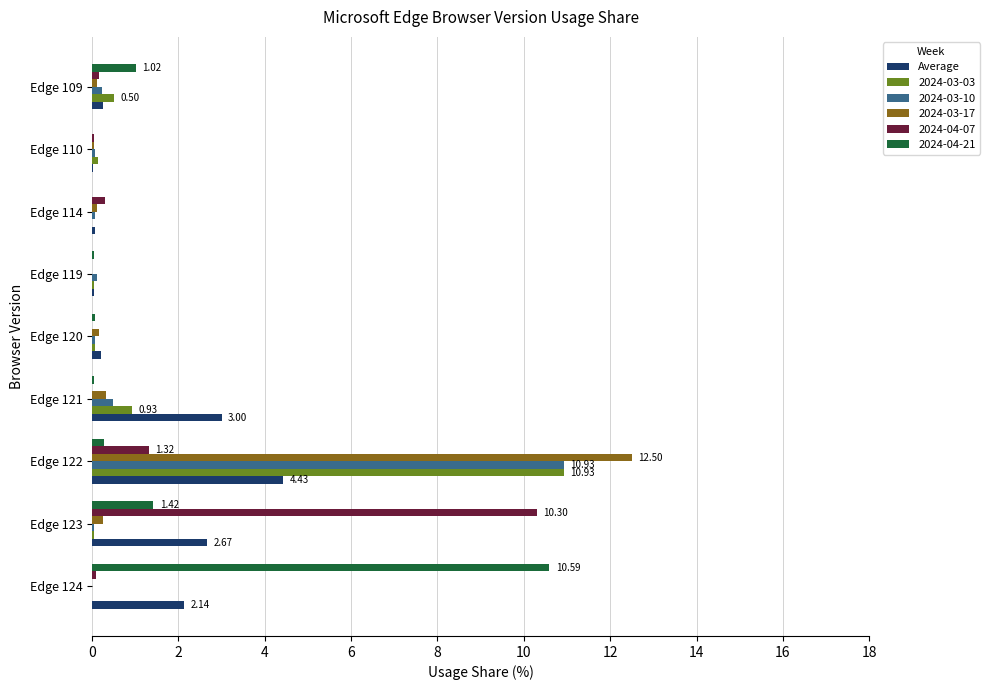

At which category is the sum across all series the highest?

Edge 122